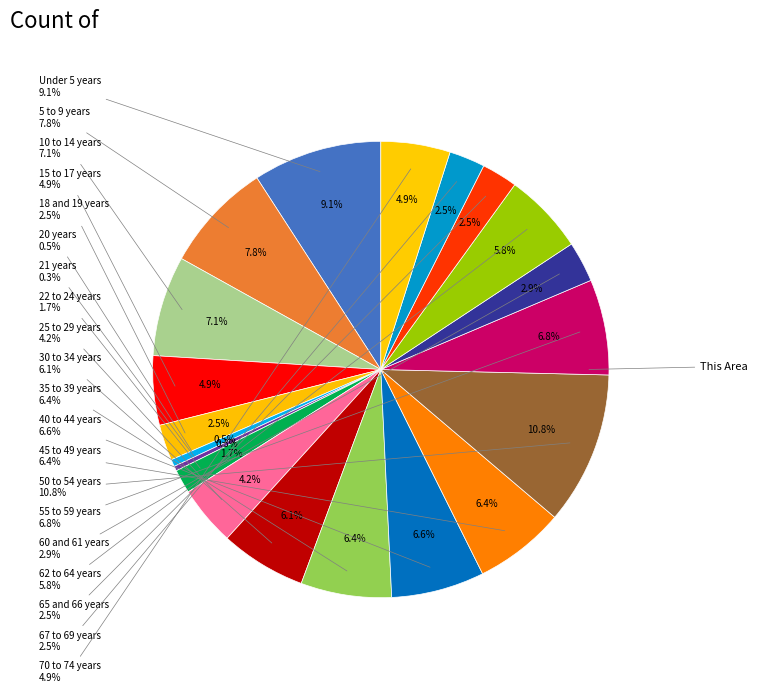

Is there a majority slice in this chart?

No